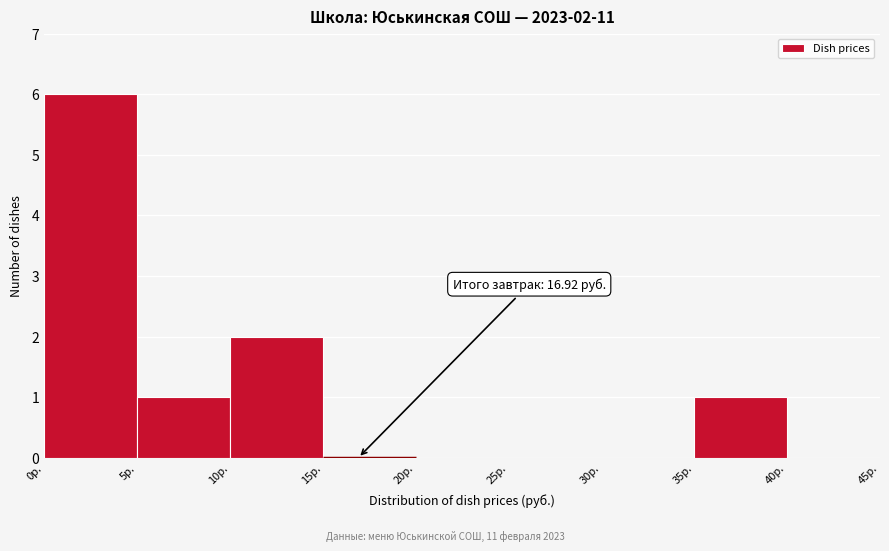

Which range on the x-axis has the tallest bar?

0 to 5